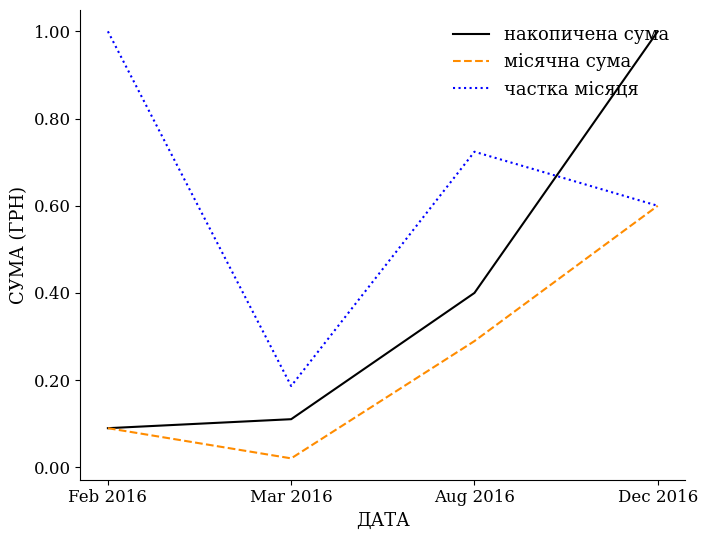

The накопичена сума series shows 1.0 at Dec 2016. True or false?

True